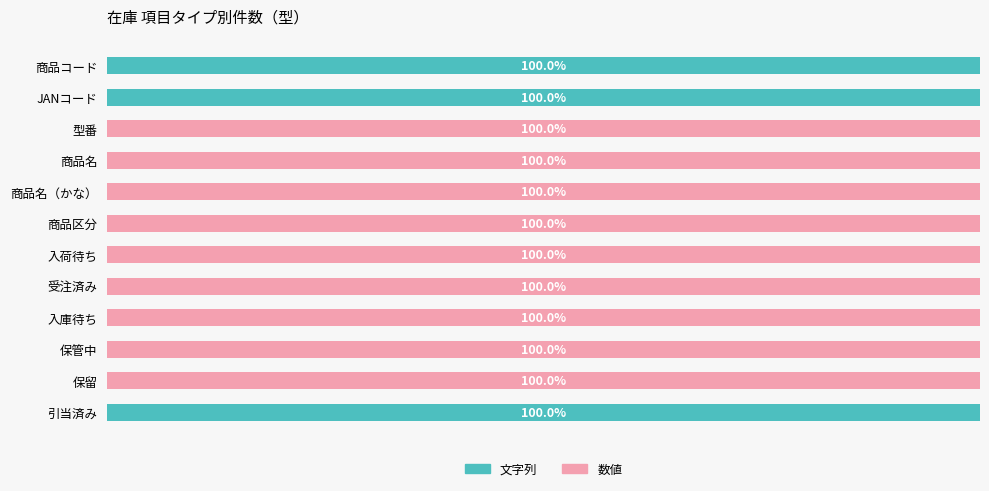

Which series has the largest total across all categories?

数値